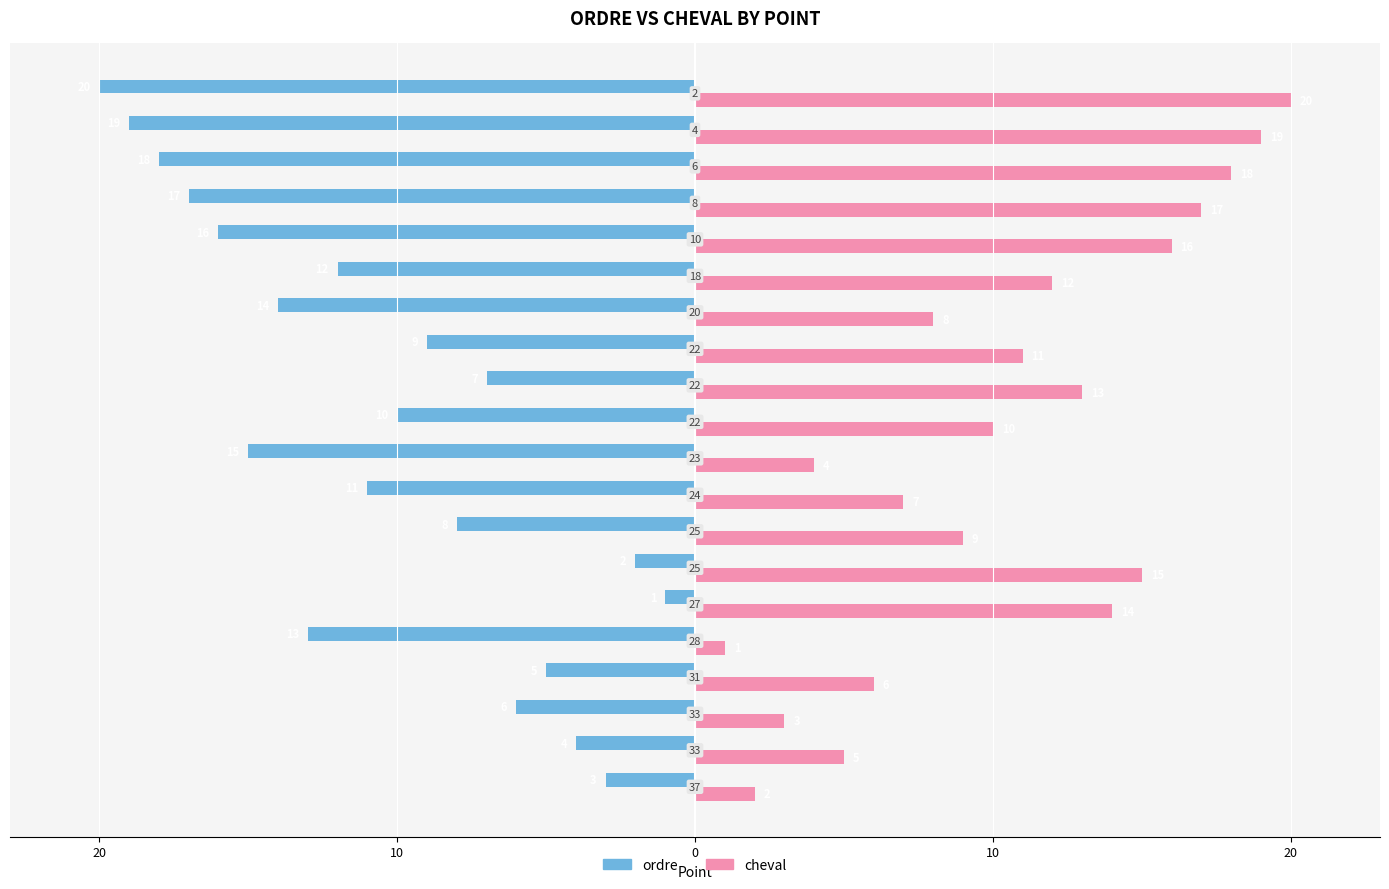

What are all the series names shown in the legend?

ordre, cheval